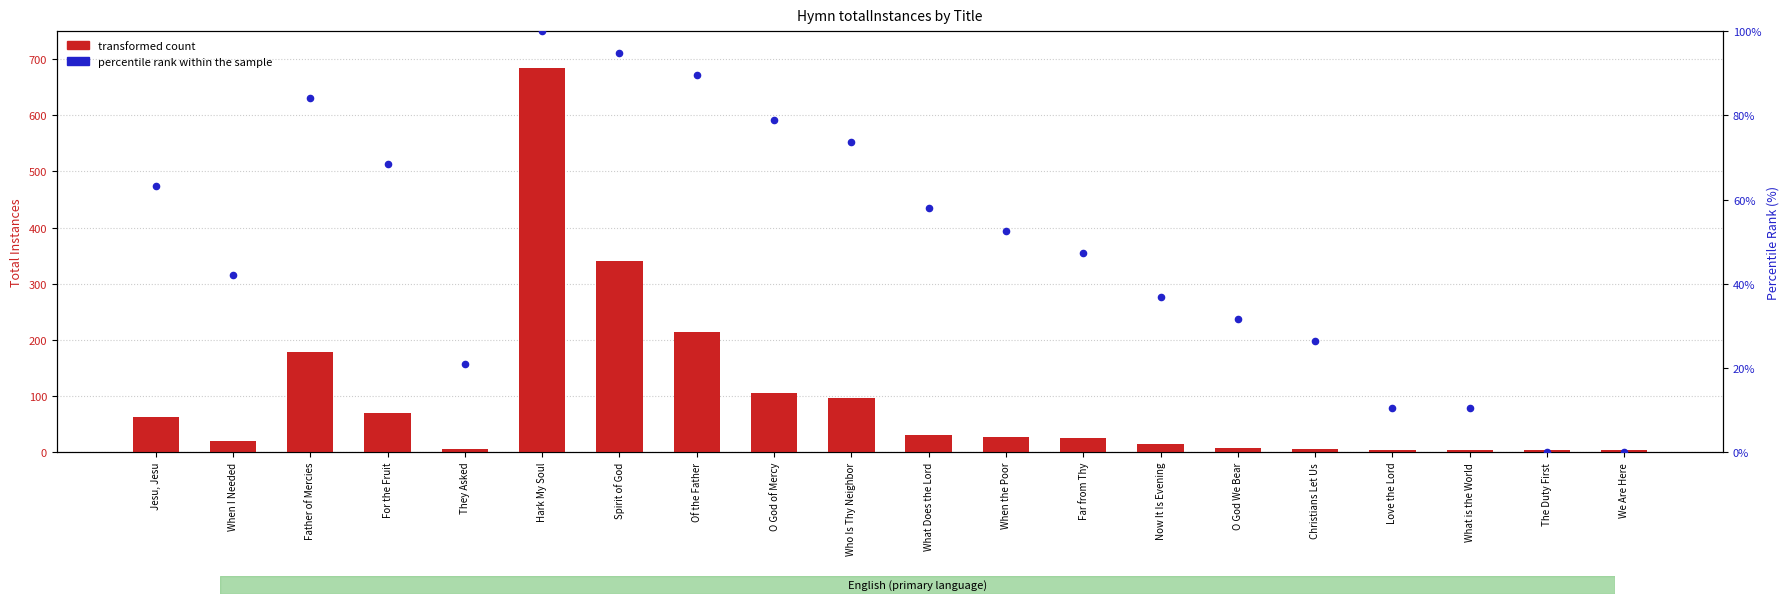

At how many categories does at least one series exceed 660?

1